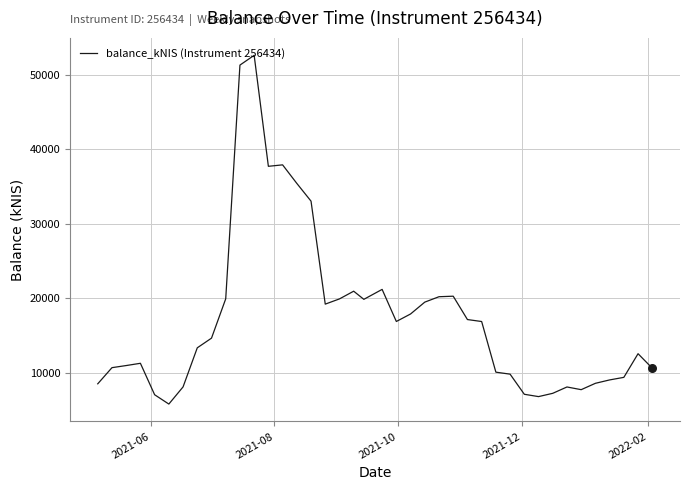

What is the greatest value displayed?

52615.2